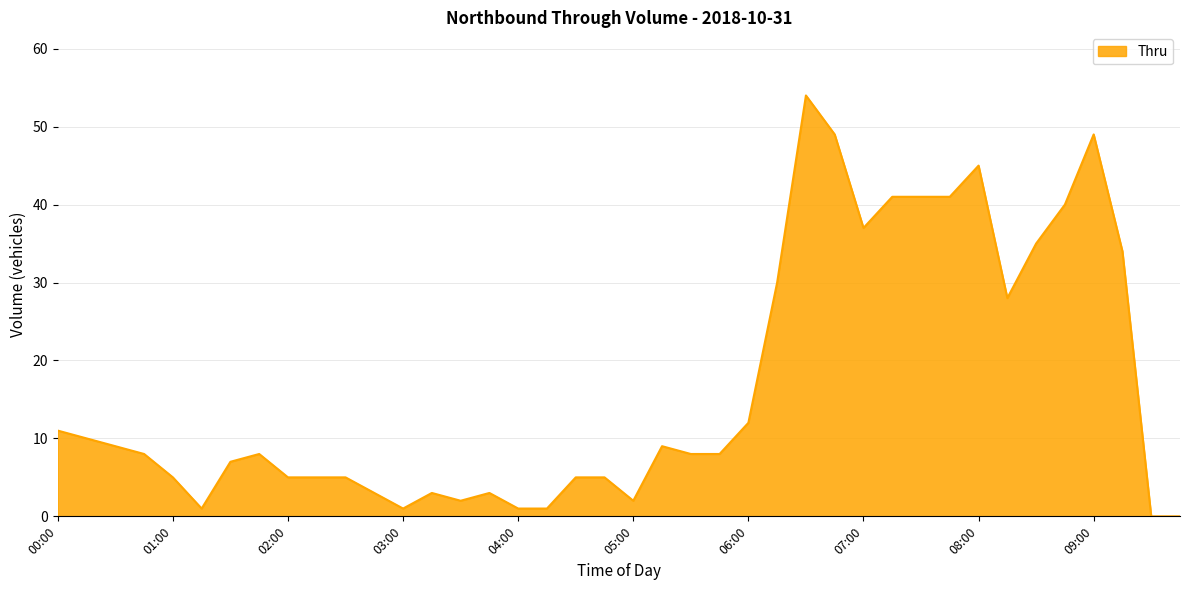

What is the difference between the maximum and minimum values?

54